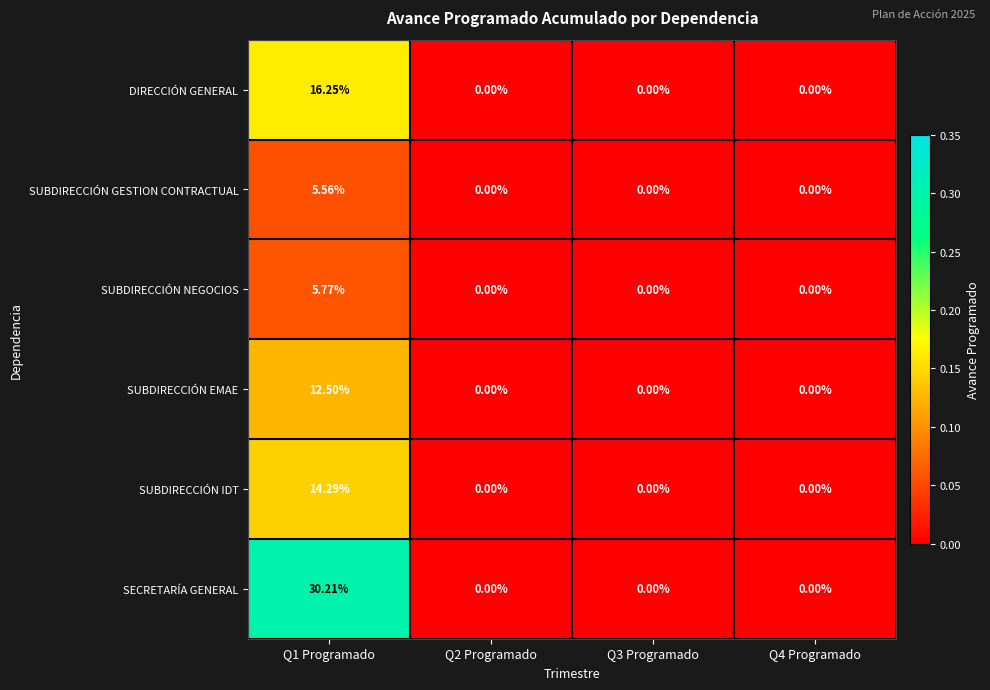

Which series has the widest spread of values?

SECRETARÍA GENERAL